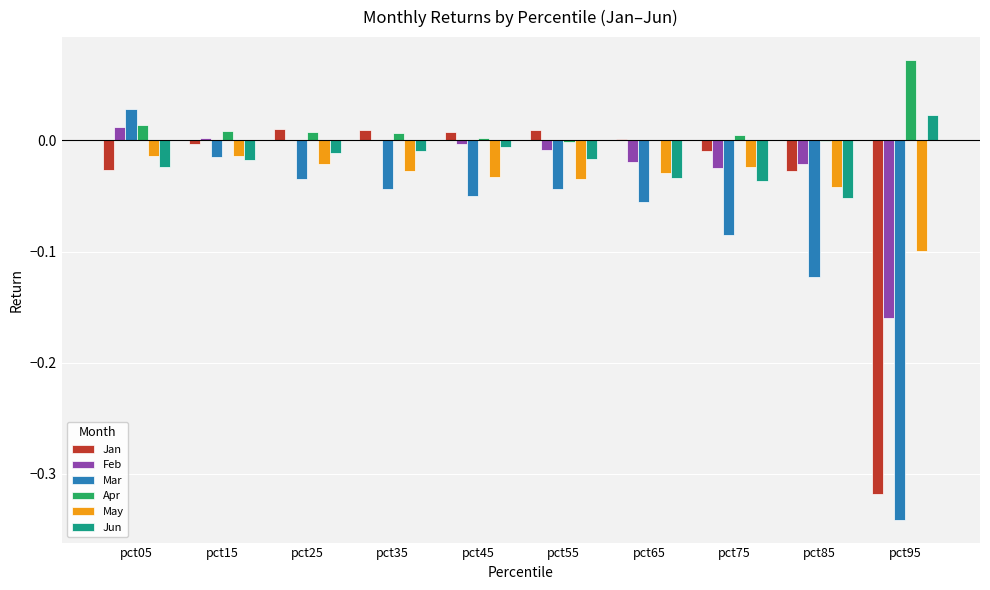

The value of Jan at pct45 is 0.0. True or false?

True